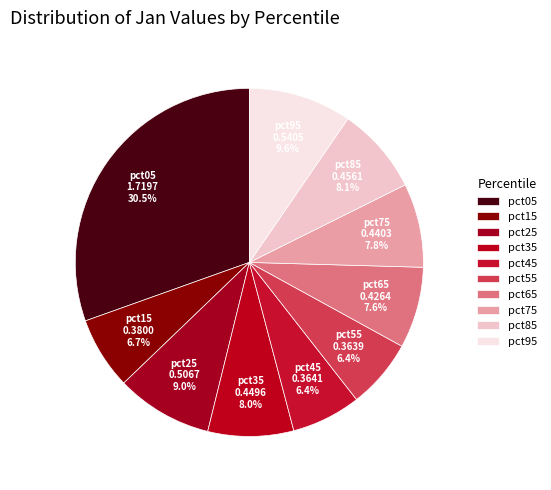

Does any single category account for the majority?

No